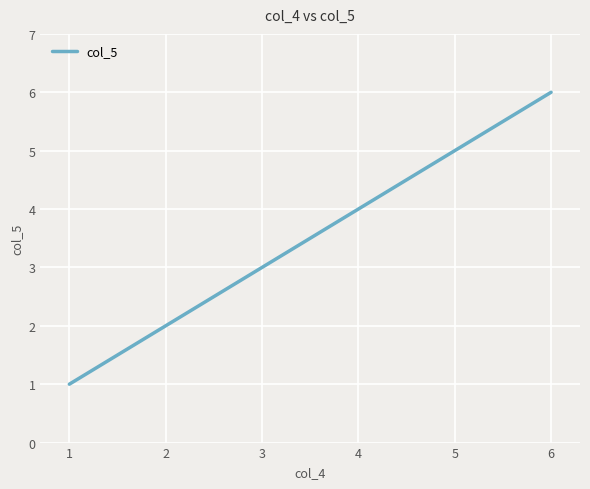

What is the change in value from 3 to 5?

+2